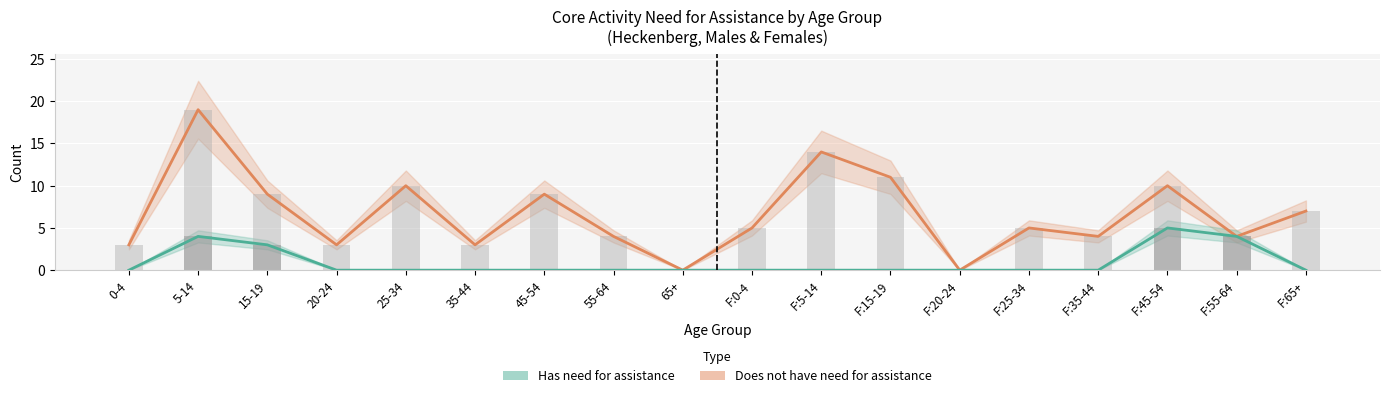

True or false: Does not have need for assistance has a value of -13 at 20-24 years.

False